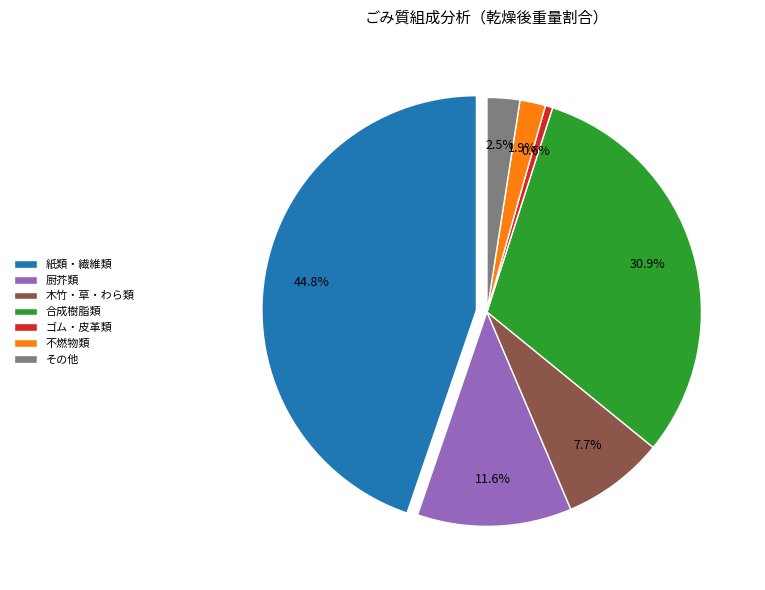

To the nearest percent, what is the average slice percentage?

14%